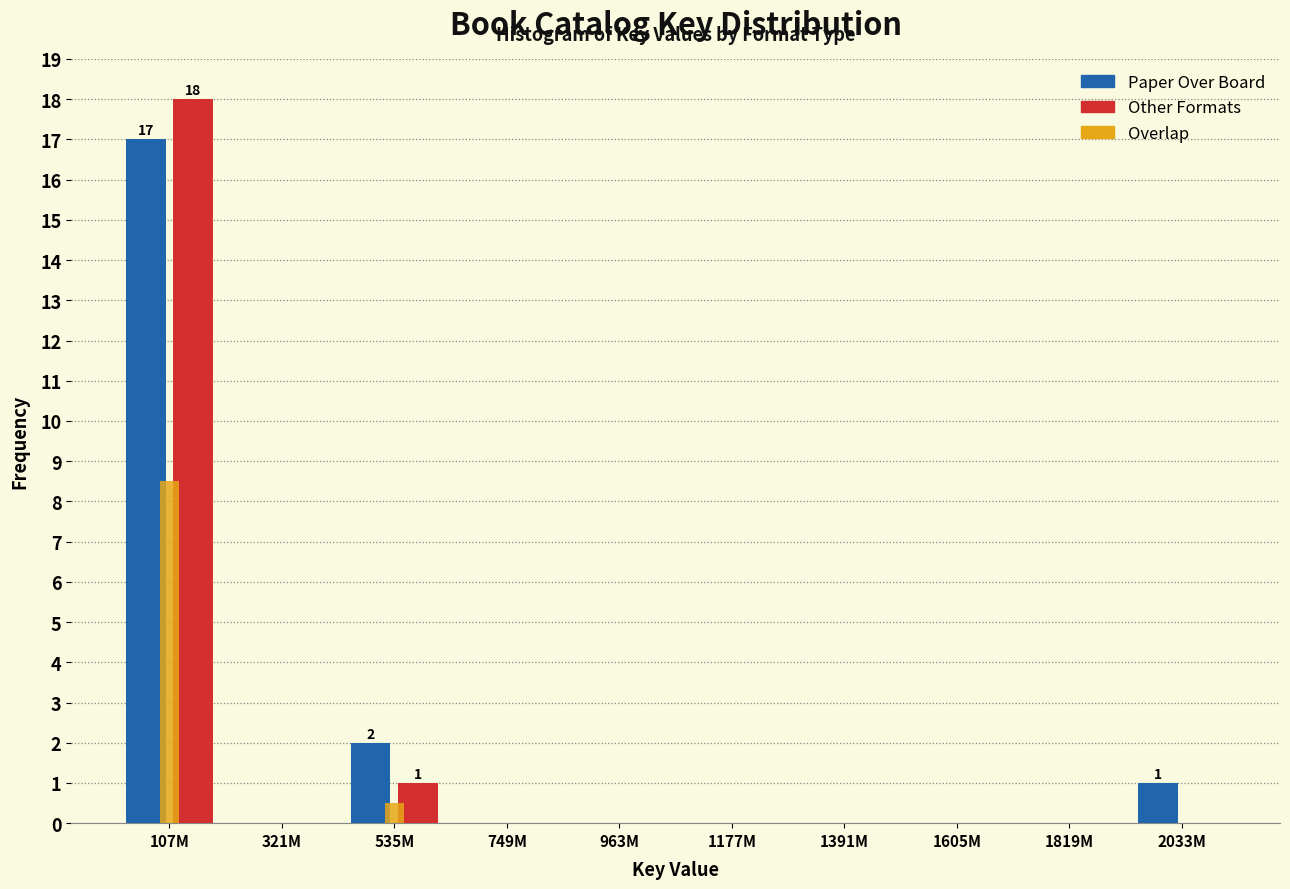

Reading left to right, extract all data points from this chart.

Paper Over Board: 107M=17.0	321M=0.0	535M=2.0	749M=0.0	963M=0.0	1177M=0.0	1391M=0.0	1605M=0.0	1819M=0.0	2033M=1.0
Other Formats: 107M=18.0	321M=0.0	535M=1.0	749M=0.0	963M=0.0	1177M=0.0	1391M=0.0	1605M=0.0	1819M=0.0	2033M=0.0
Overlap: 107M=8.5	321M=0.0	535M=0.5	749M=0.0	963M=0.0	1177M=0.0	1391M=0.0	1605M=0.0	1819M=0.0	2033M=0.0